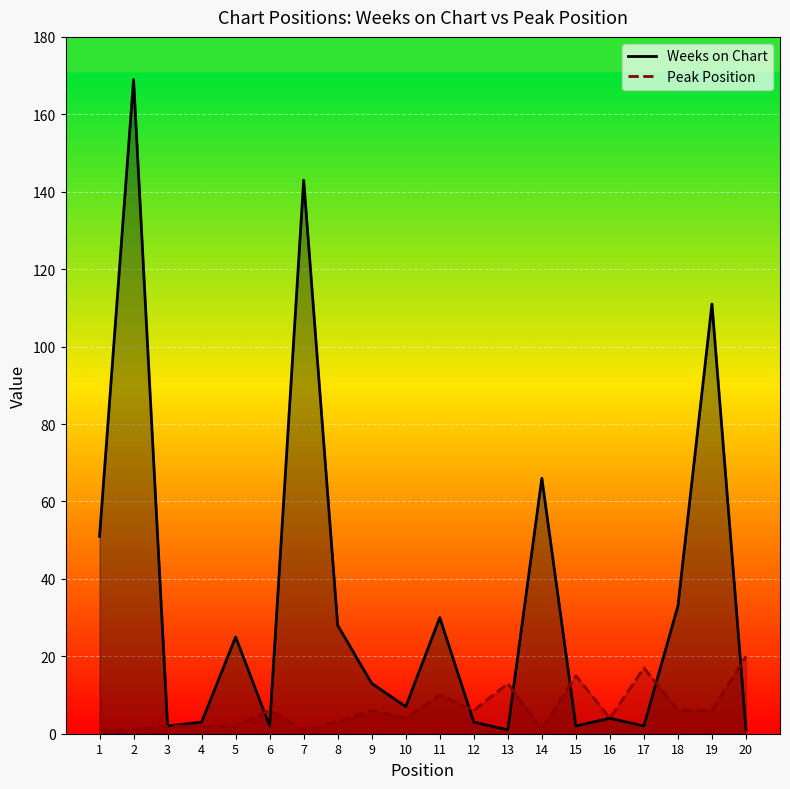

Which series has the largest range (max minus min)?

Weeks on Chart